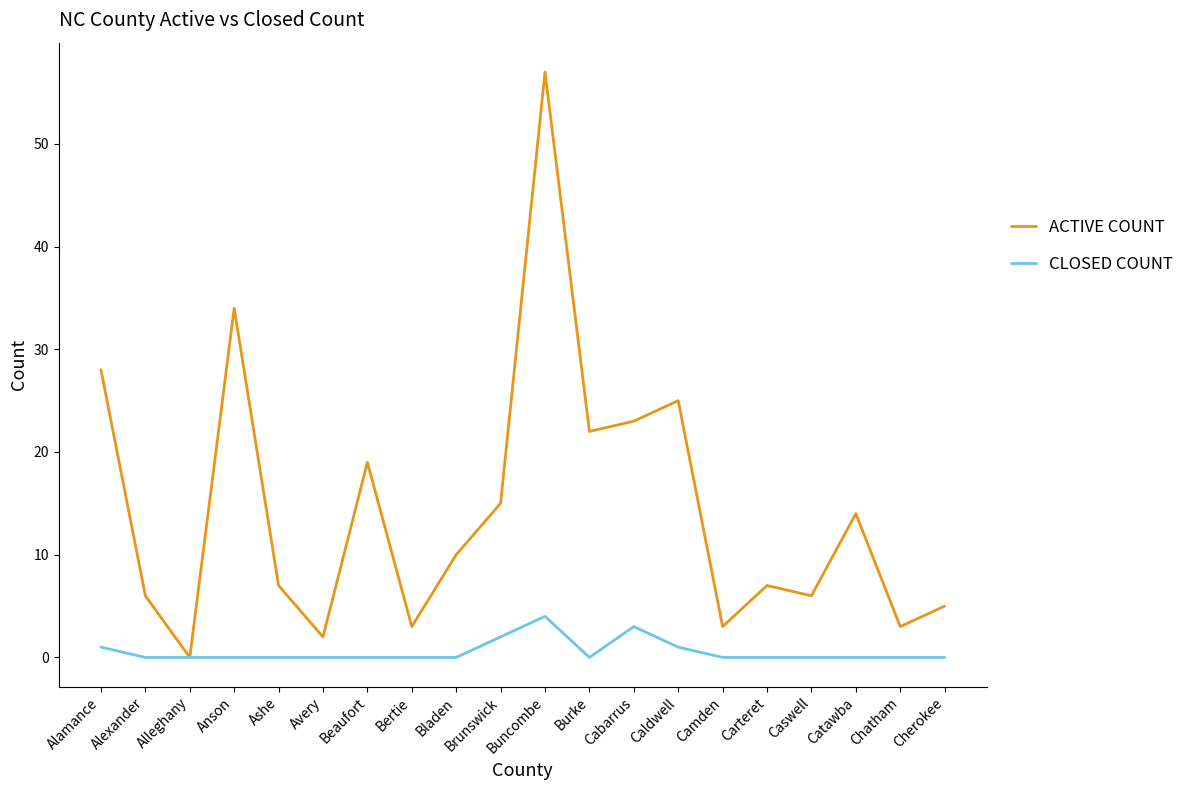

Which series changed the most between Anson and Carteret?

ACTIVE COUNT